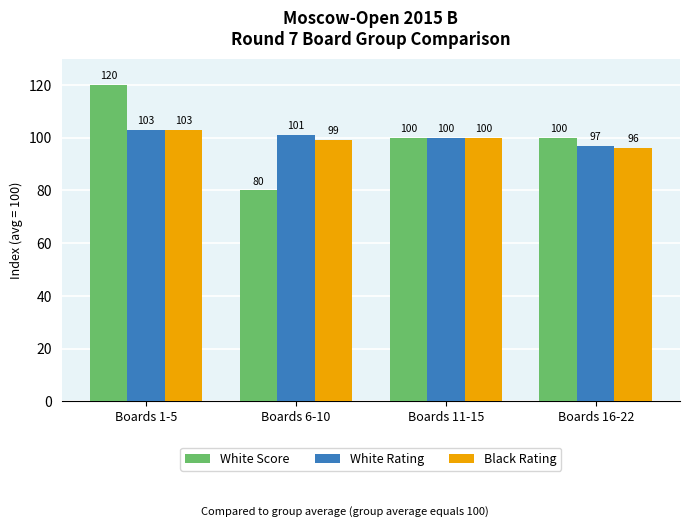

What is the label of the 1st bar from the right?

Boards 16-22